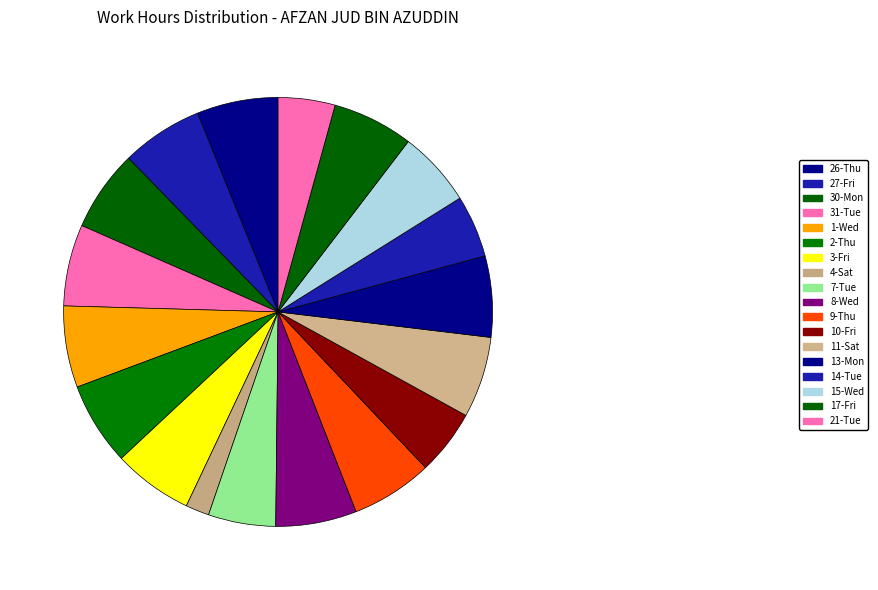

True or false: 31-Tue accounts for 6% of the total.

True